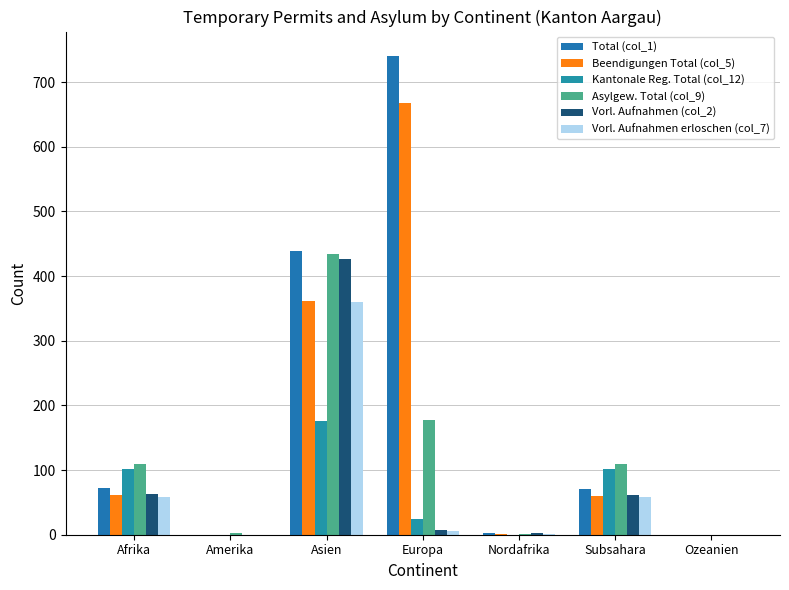

How many groups of bars are there?

7